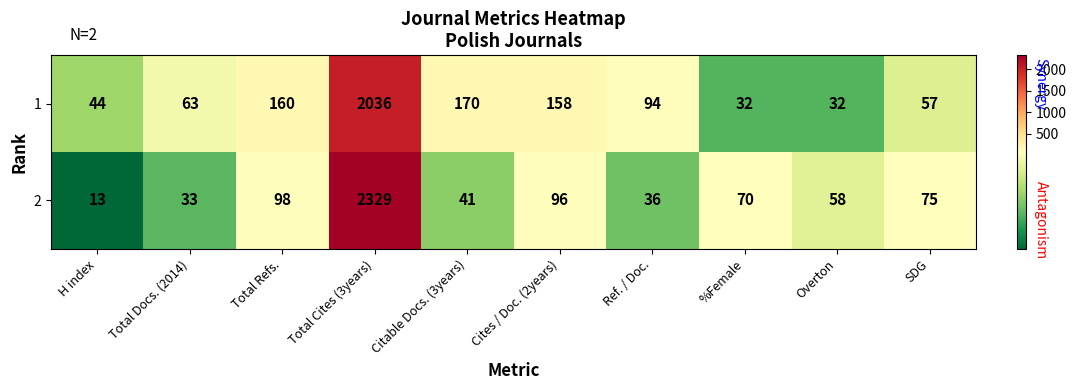

Which series has the largest range (max minus min)?

2